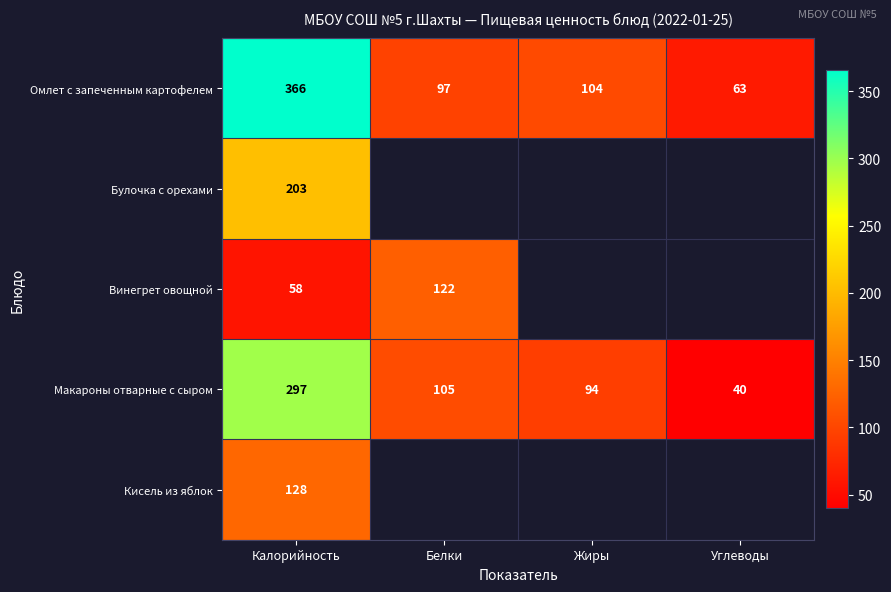

Is it true that Булочка с орехами equals 296.3 at Калорийность?

False